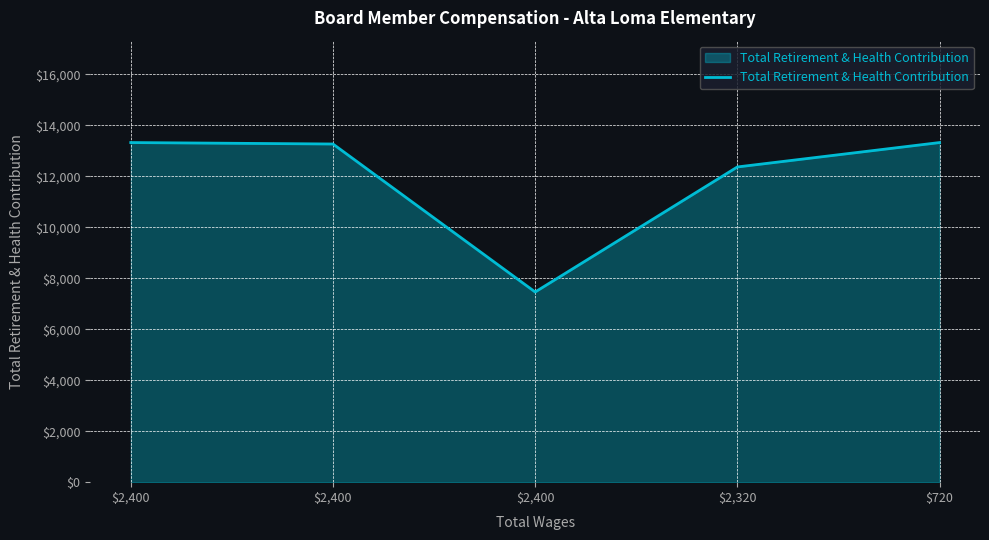

What is the difference between the values at $720 and $2,400?

57